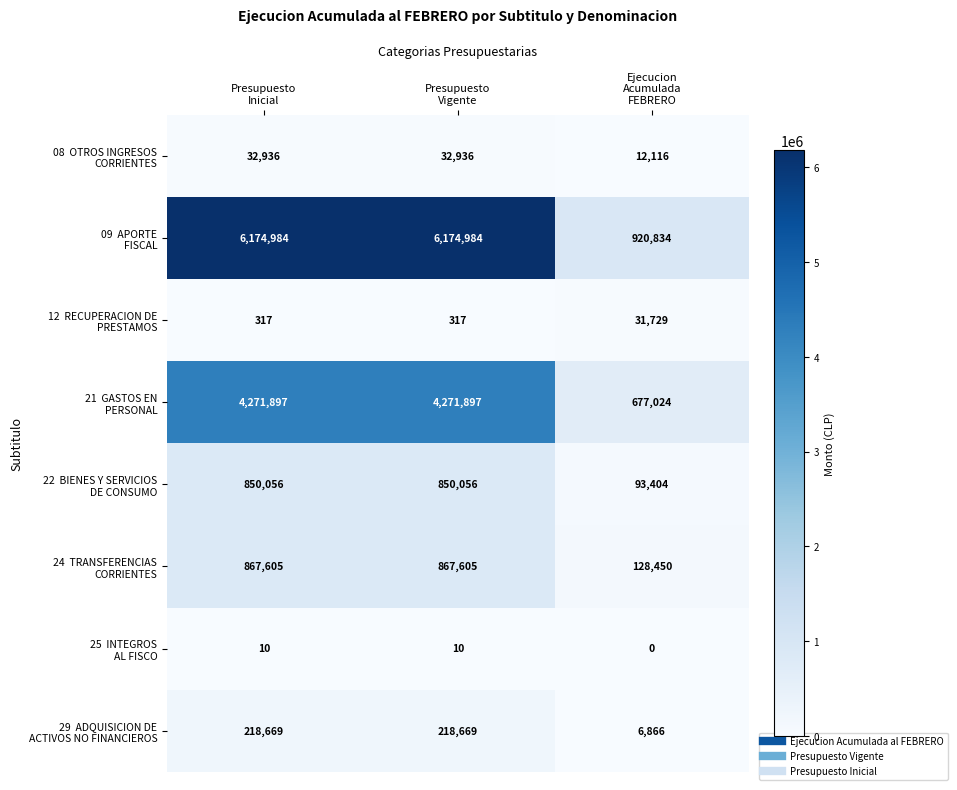

Count the number of categories in the chart.

3